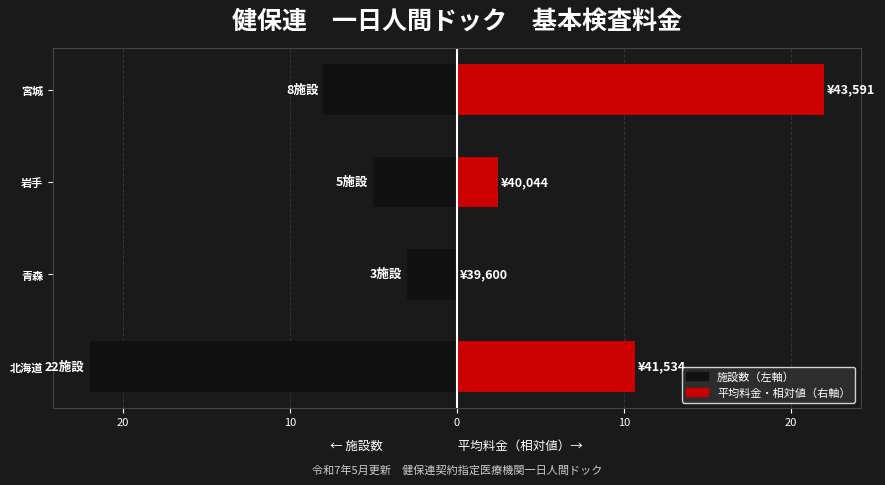

Rank the series by their average value, from lowest to highest.

施設数（左）, 平均料金（右・相対）